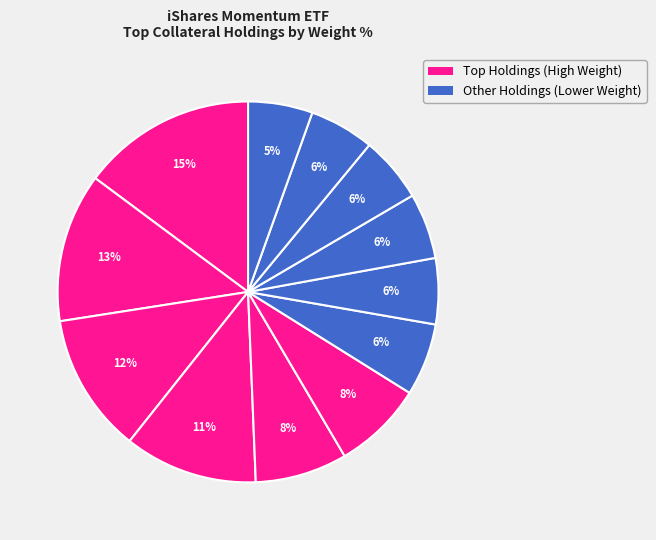

How many slices are in this pie chart?

12